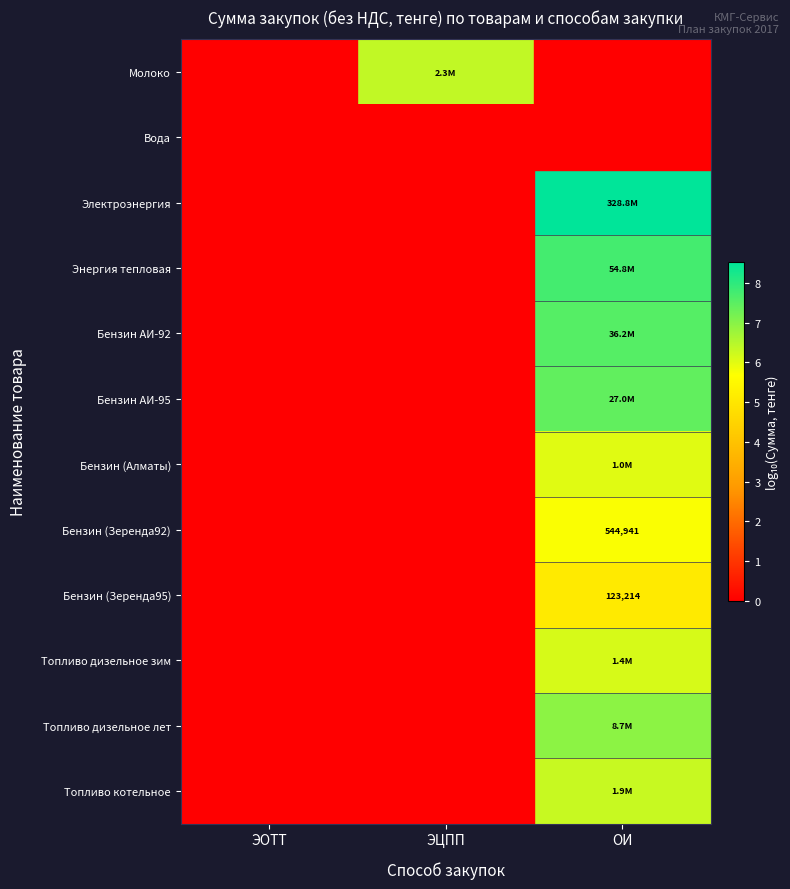

What is the difference between the maximum and second lowest values in the Энергия тепловая series?

7.7